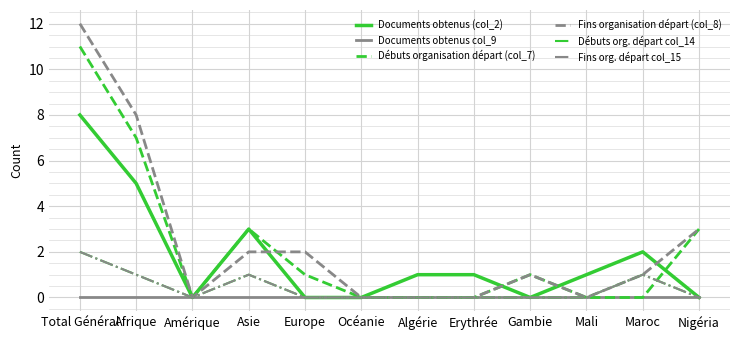

How many lines are shown in the chart?

6